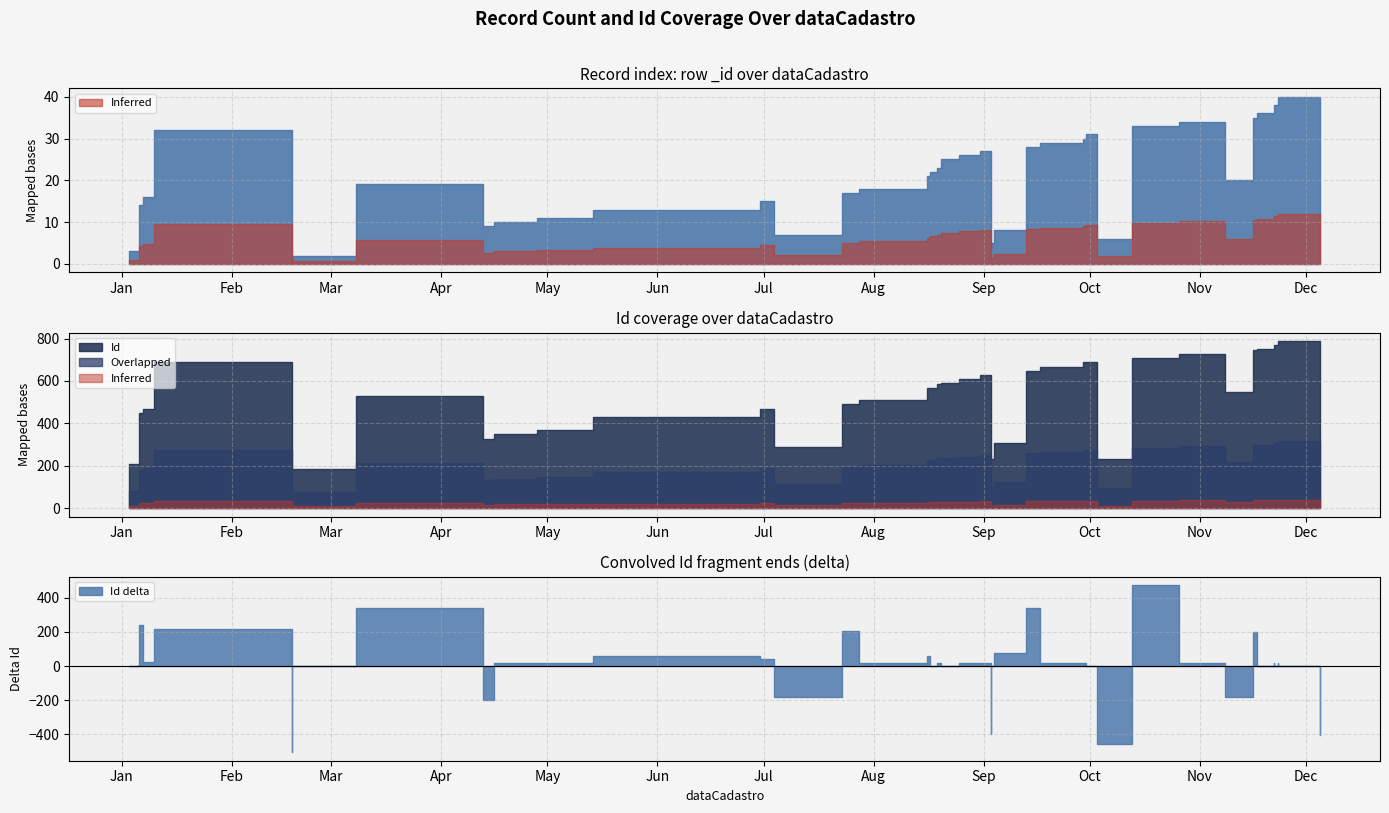

Which has a higher value, 2010-10-13 or 2010-04-28?

2010-10-13